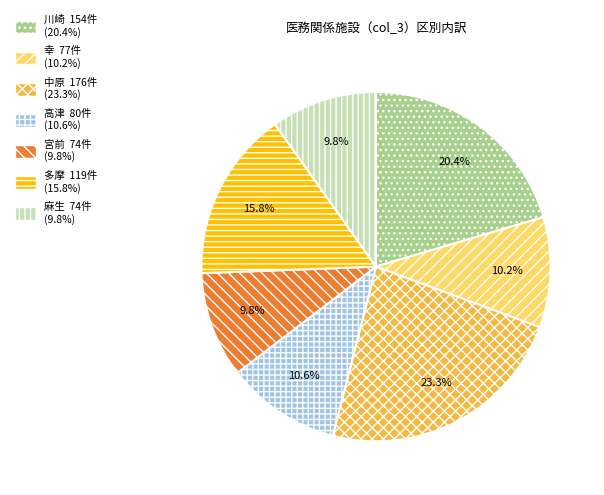

The 川崎 slice represents 20% of the pie. True or false?

True